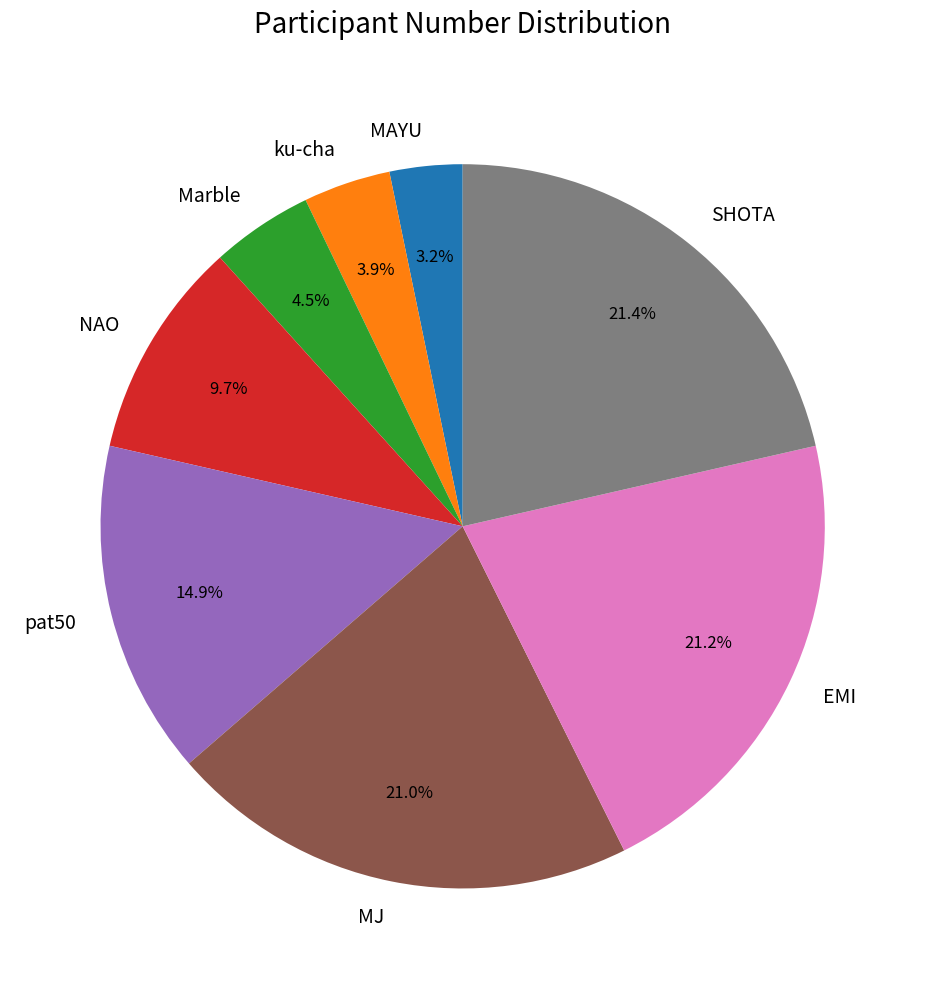

Which has a higher value, pat50 or ku-cha?

pat50